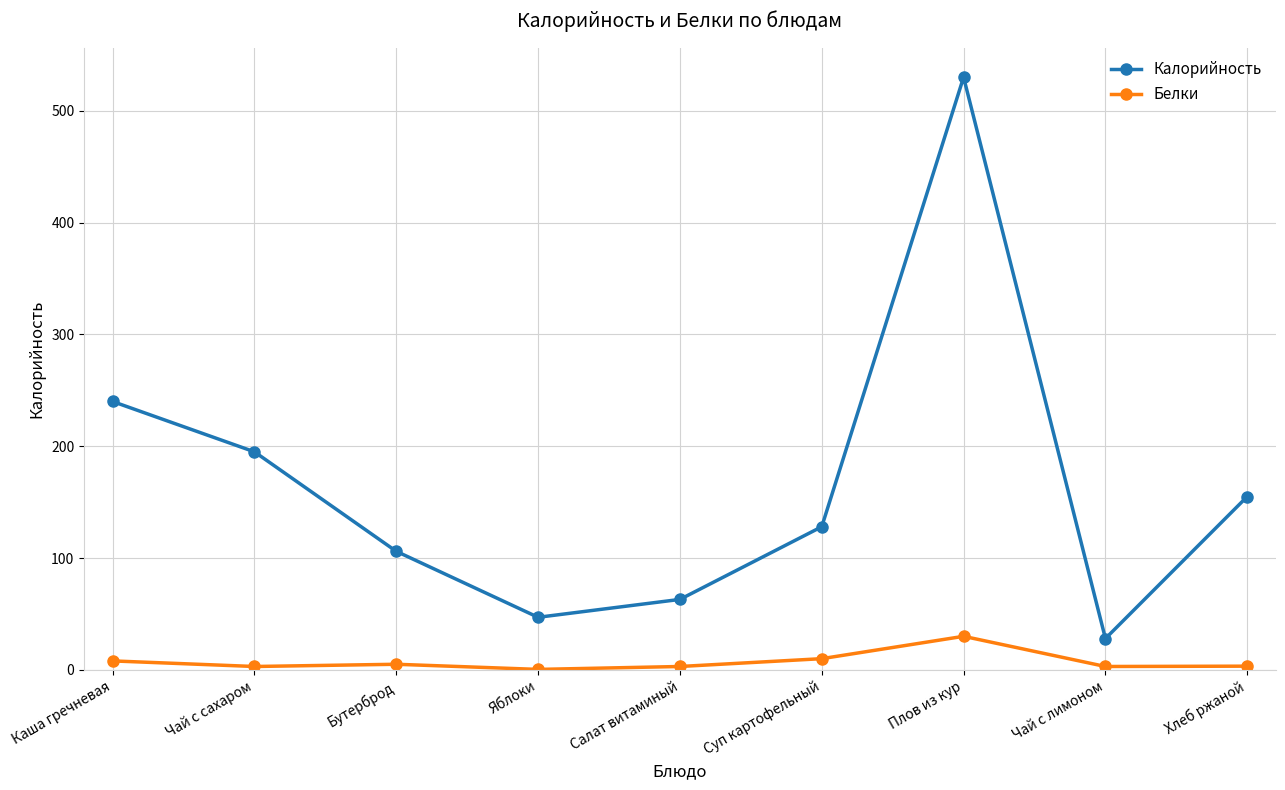

Which series changed the most between Яблоки and Суп картофельный?

Калорийность